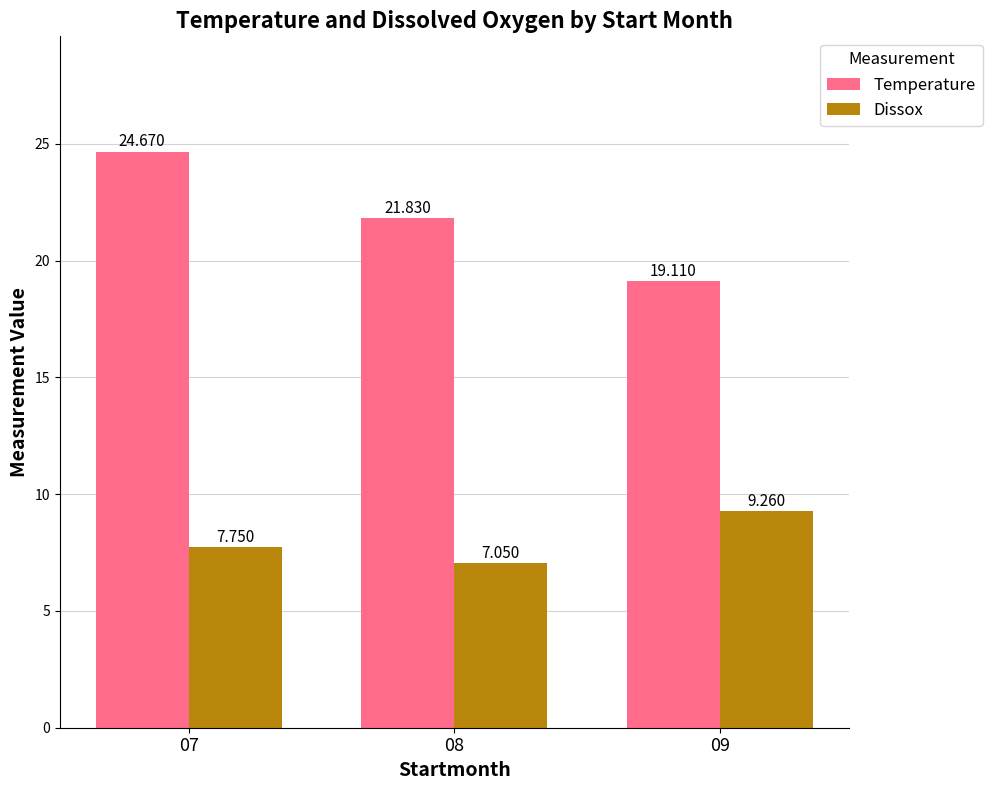

Rank the series at 09 from lowest to highest value.

Dissox, Temperature